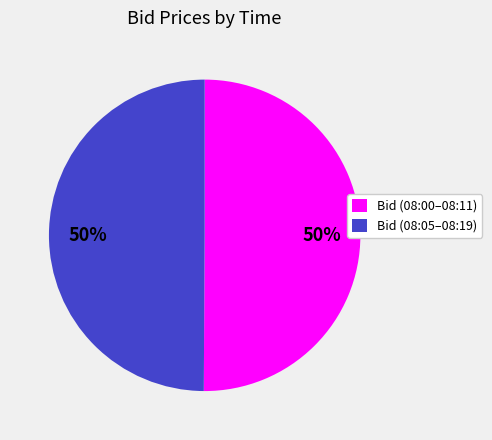

What is the ratio of the value at Bid (08:05–08:19) to the value at Bid (08:00–08:11)?

1.0